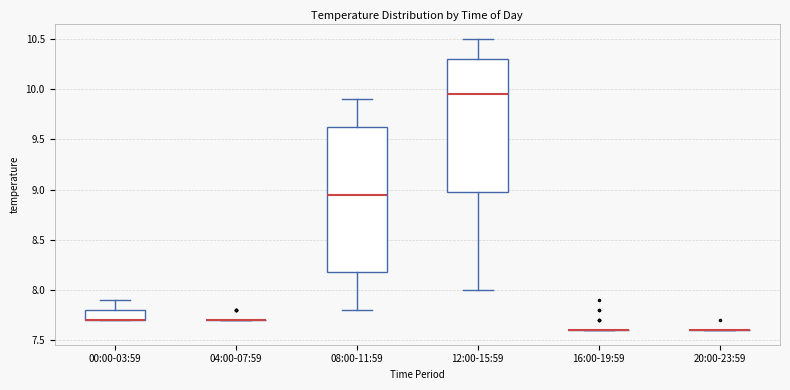

Reading left to right, read every box against the y-axis: the position of its median line, the range the box covers, and the ends of its whiskers. The values are not printed on the chart, so give them approximately, as read against the axis.

00:00-03:59: median 7.70 (drawn on the box's lower edge), box 7.70 to 7.80, whiskers 7.70 to 7.90
04:00-07:59: box collapsed to a line at 7.70, whiskers 7.70 to 7.70
08:00-11:59: median 8.95, box 8.20 to 9.65, whiskers 7.80 to 9.90
12:00-15:59: median 9.95, box 9.00 to 10.30, whiskers 8.00 to 10.50
16:00-19:59: box collapsed to a line at 7.60, whiskers 7.60 to 7.60
20:00-23:59: box collapsed to a line at 7.60, whiskers 7.60 to 7.60